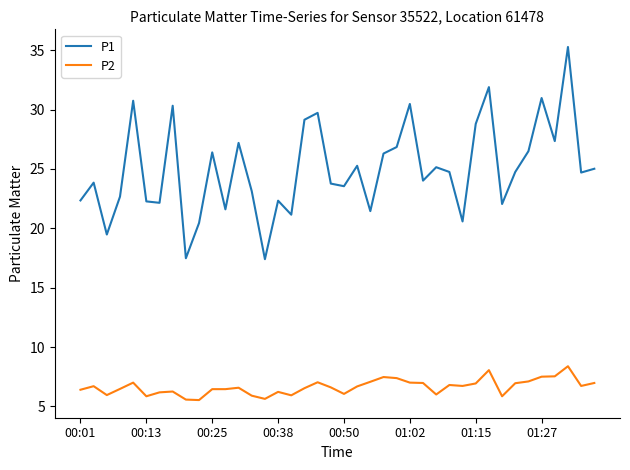

Which series has the largest total across all categories?

P1